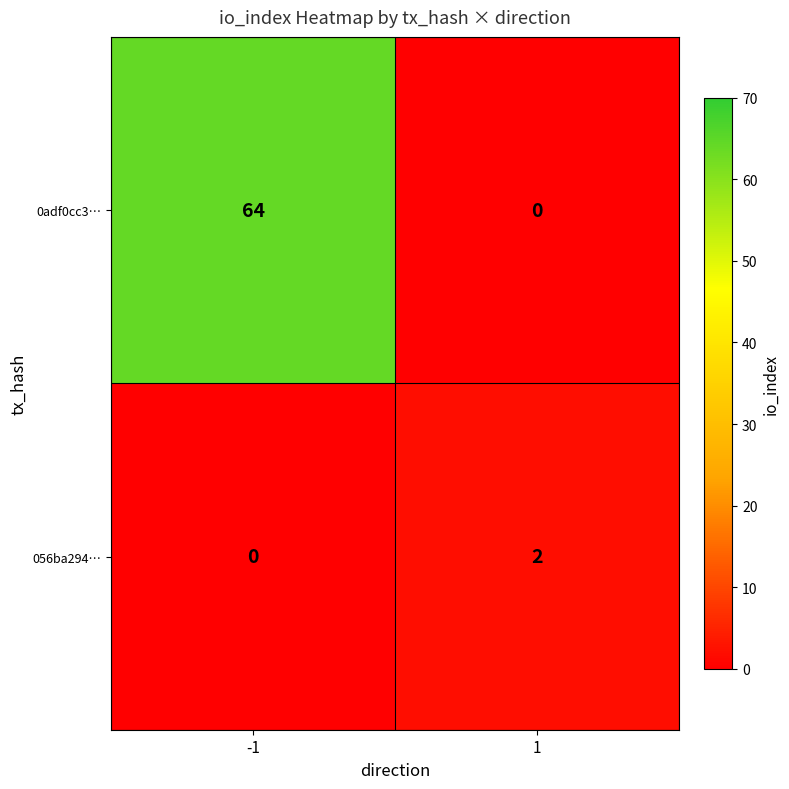

At -1, list the series in order from smallest to largest.

056ba294…, 0adf0cc3…